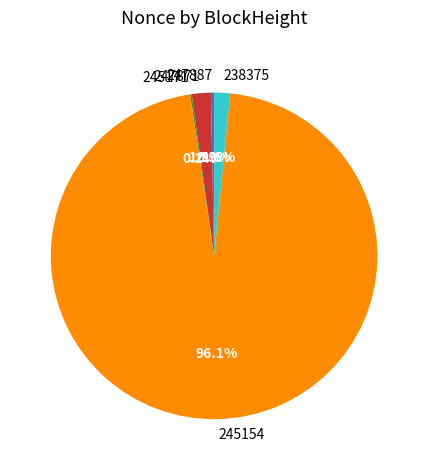

Between 247871 and 245154, which is larger?

245154